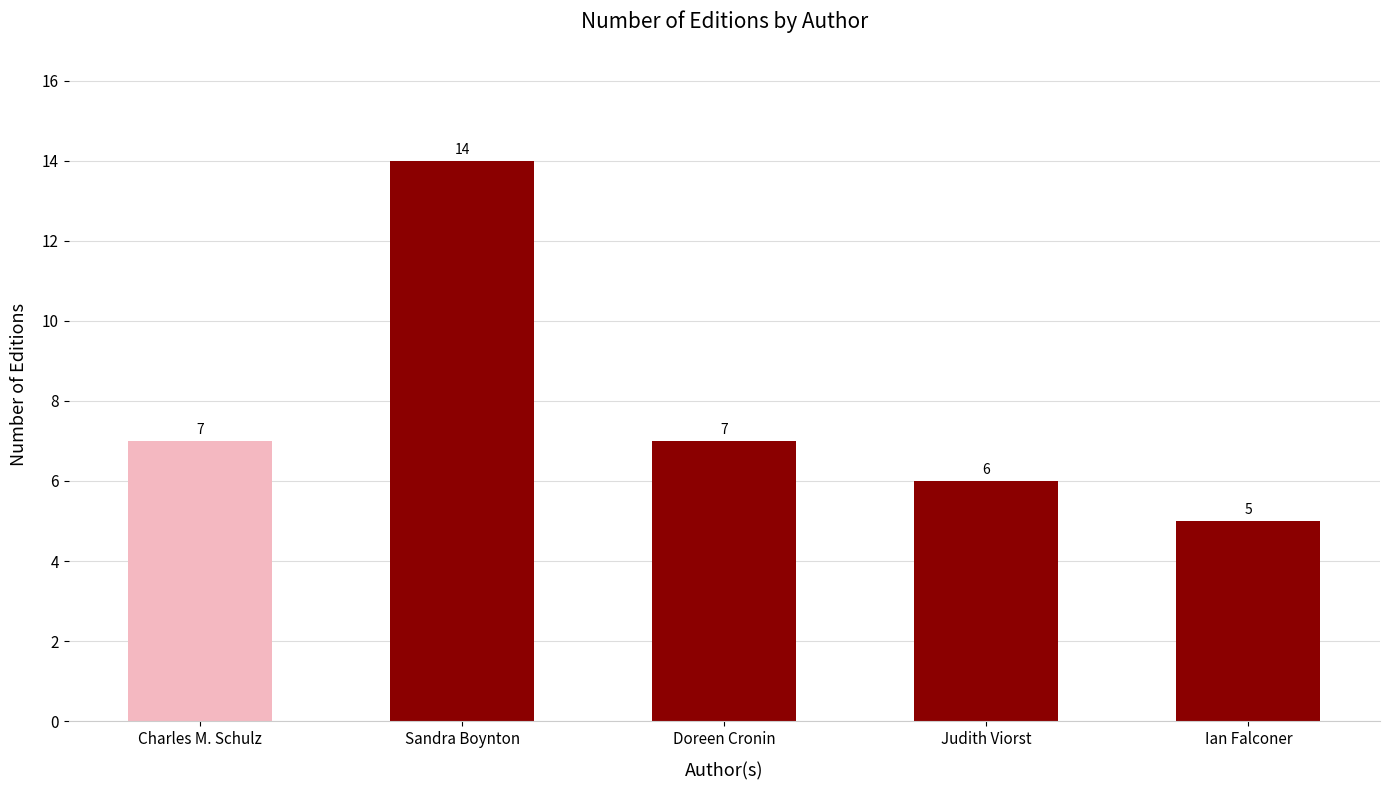

What is the difference between the maximum and minimum values?

9